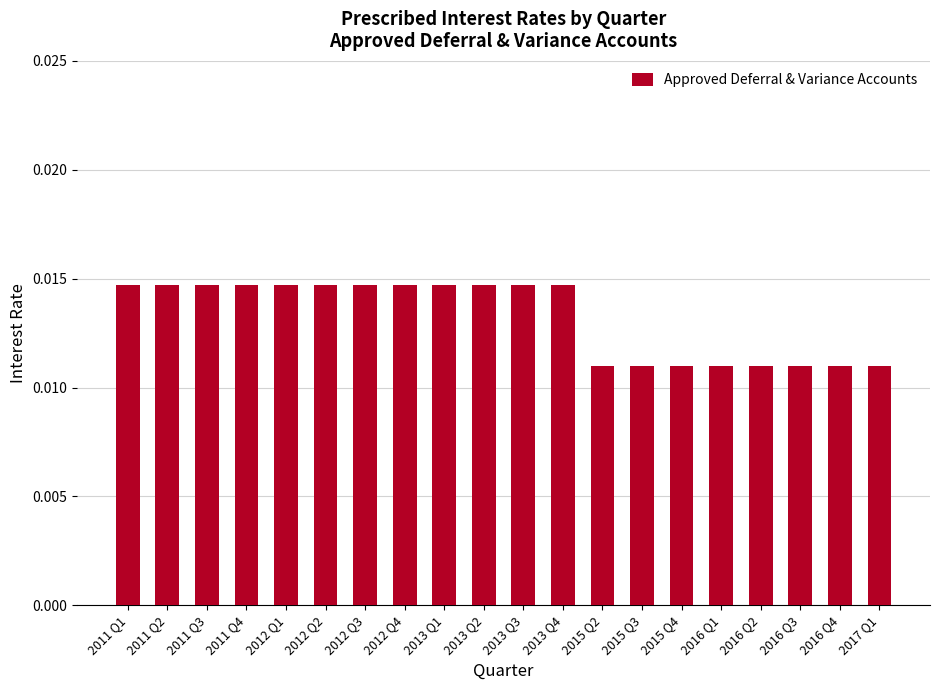

How many values are between 0 and 1?

20